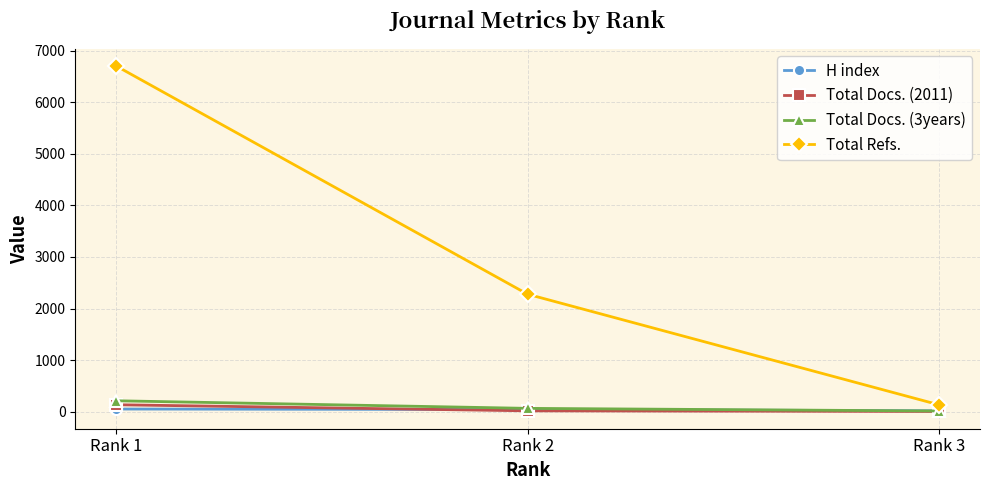

What is the difference between the maximum and minimum values in the Total Refs. series?

6564